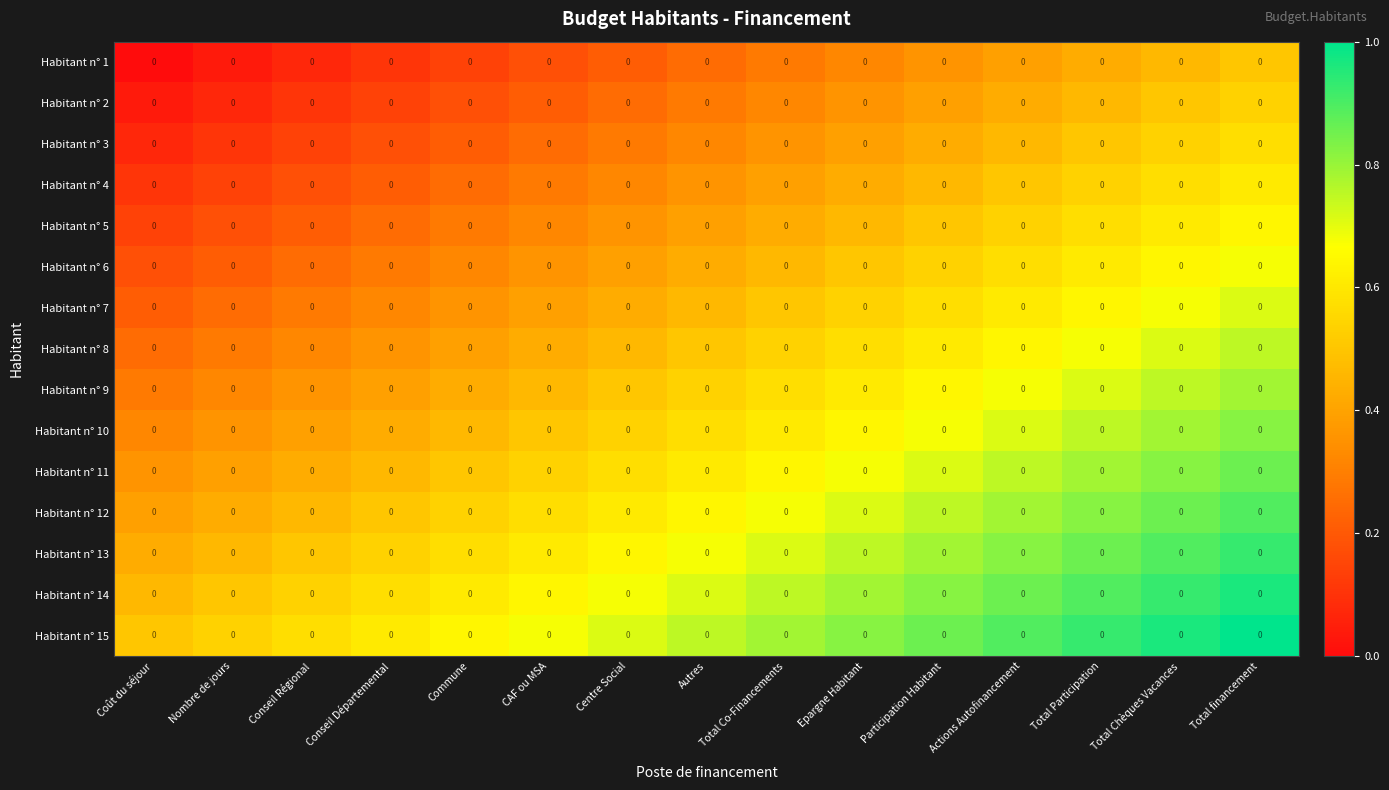

What is the difference between the maximum and second lowest values in the Habitant n° 12 series?

0.5